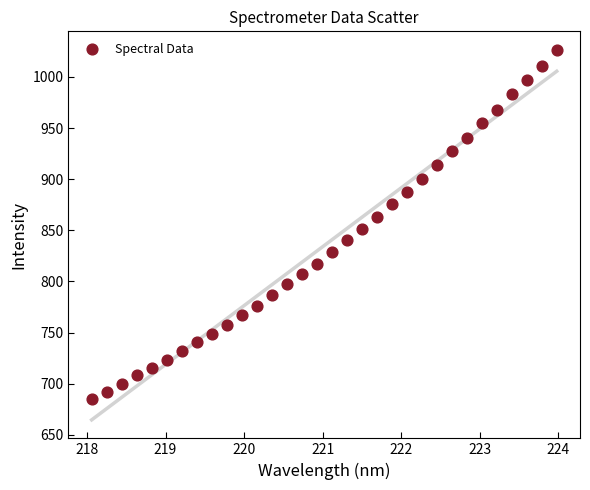

What is the range of Y values (max minus min)?

341.1